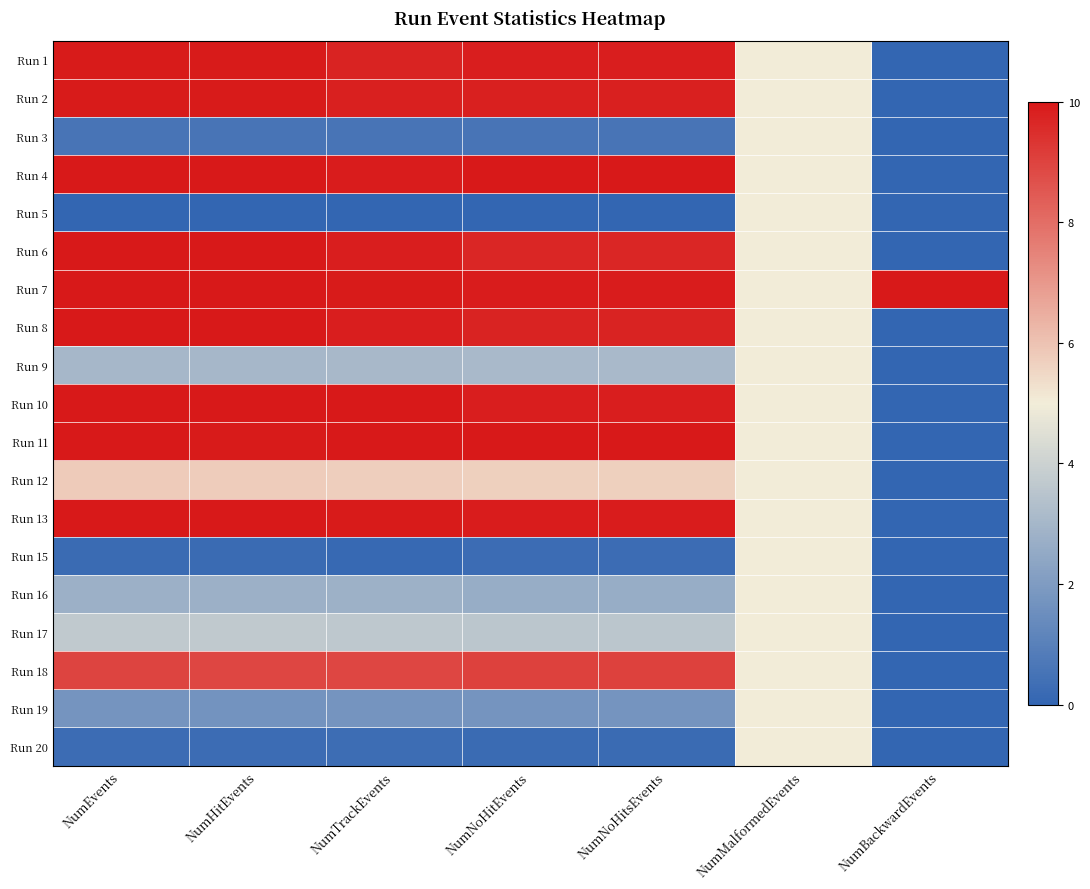

Rank the series by their maximum value, from highest to lowest.

Run 7, Run 8, Run 11, Run 10, Run 4, Run 6, Run 13, Run 2, Run 1, Run 18, Run 12, Run 3, Run 5, Run 9, Run 15, Run 16, Run 17, Run 19, Run 20